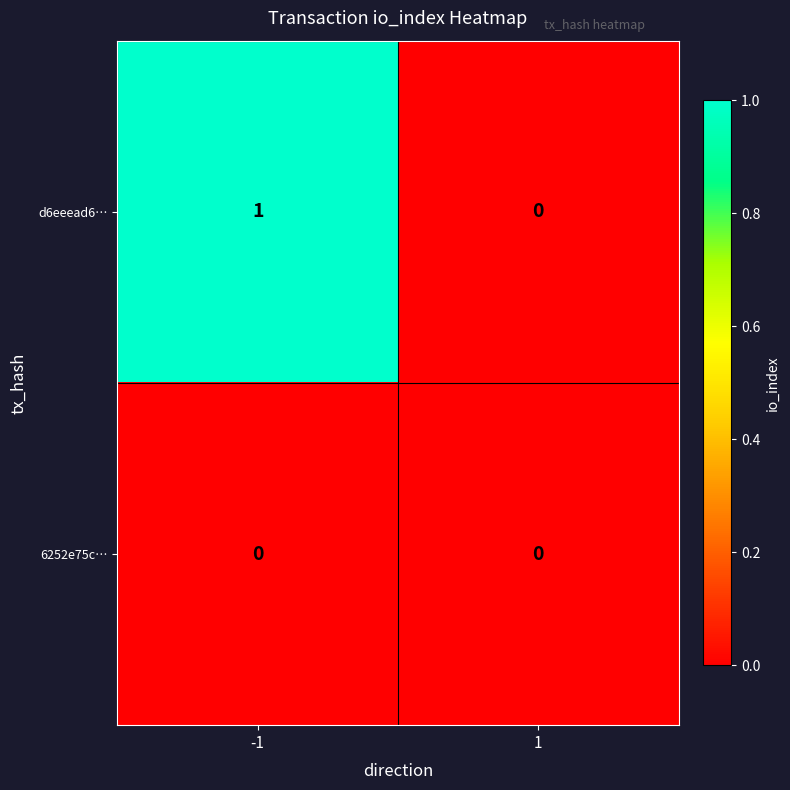

Which series has the largest range (max minus min)?

d6eeead6…